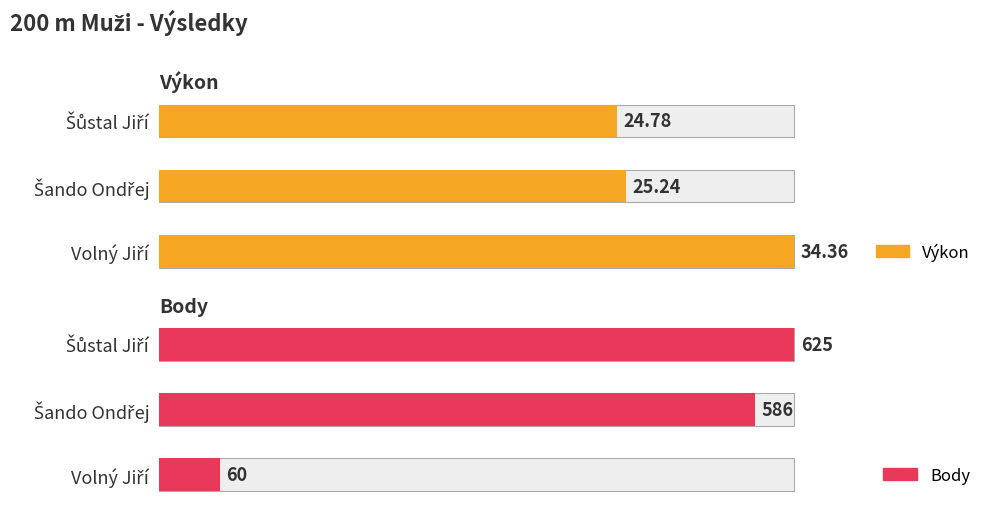

Between Šando Ondřej and Volný Jiří, which series saw the biggest shift?

Body